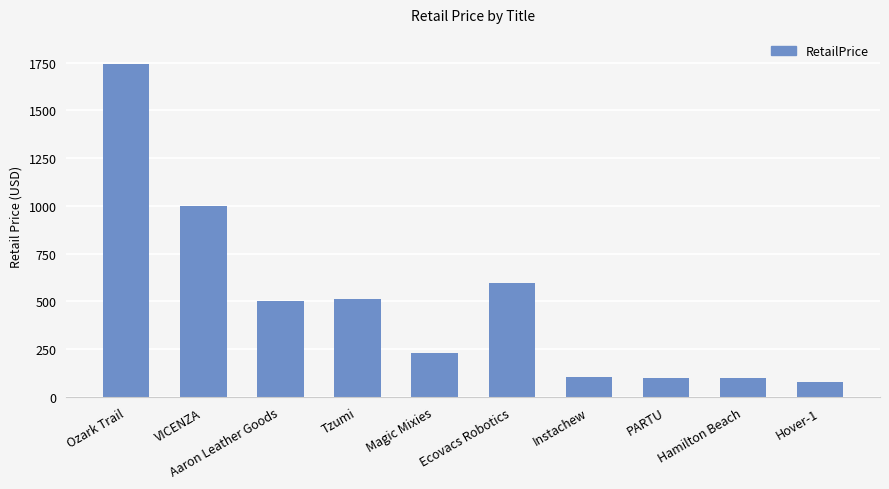

What is the difference between the second highest and minimum values?

922.6